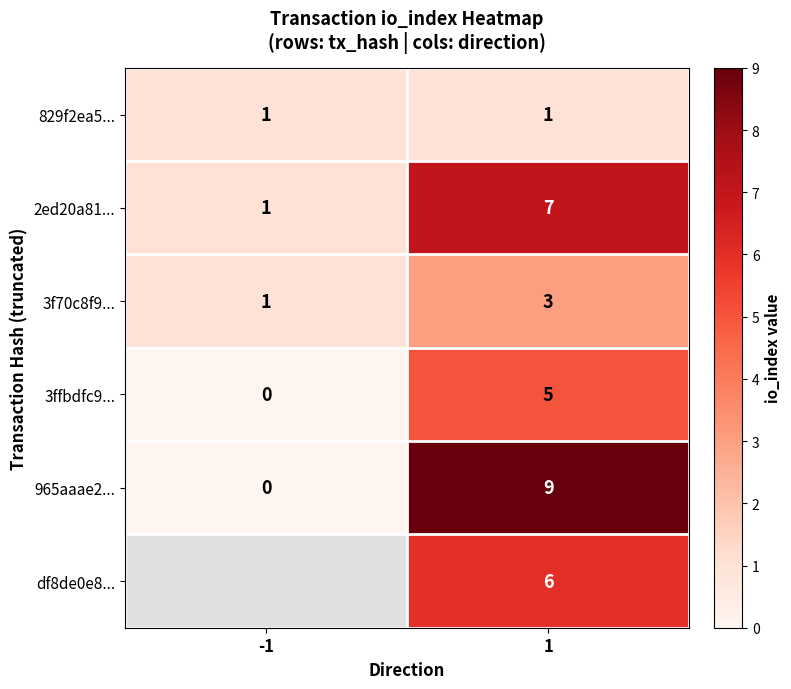

True or false: 965aaae2... has a value of 0 at -1.

True